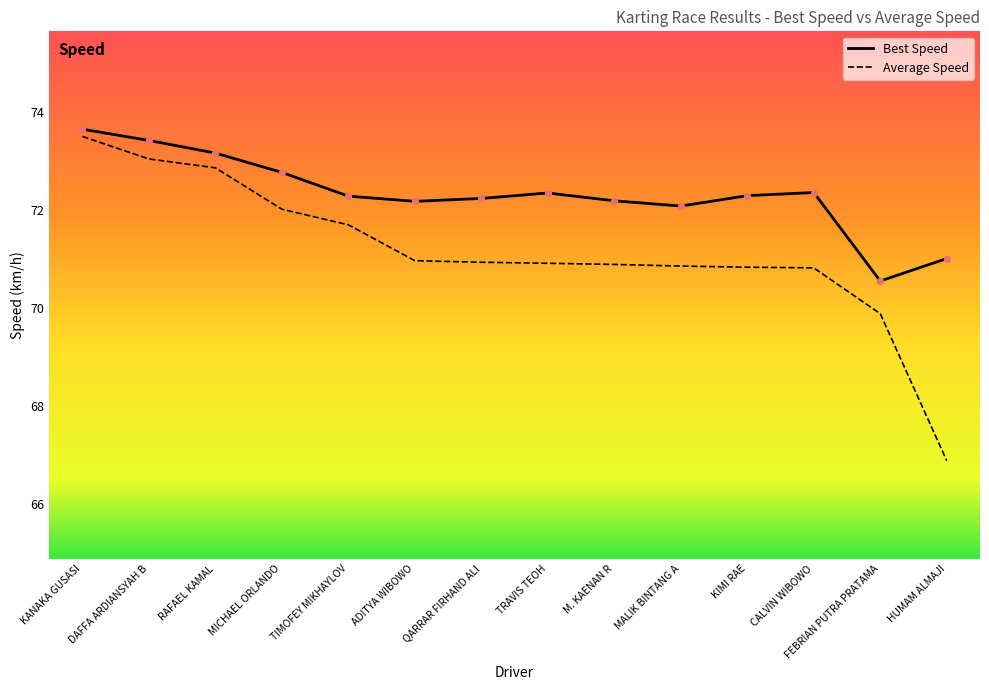

What are all the series names shown in the legend?

Best Speed, Average Speed